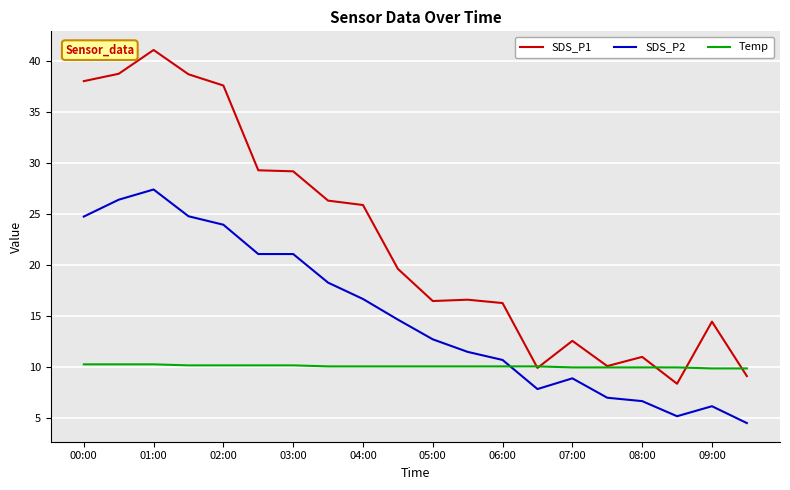

How many categories are shown in the chart?

20